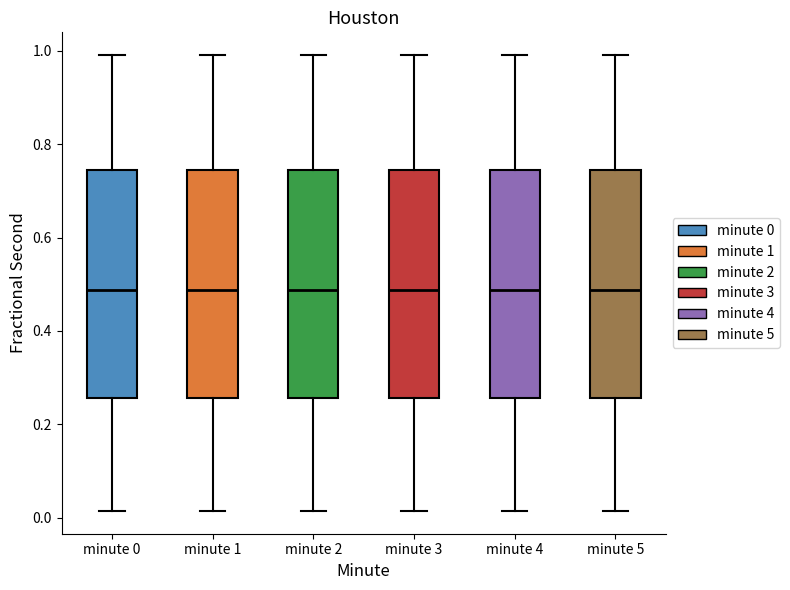

Reading left to right, read every box against the y-axis: the position of its median line, the range the box covers, and the ends of its whiskers. The values are not printed on the chart, so give them approximately, as read against the axis.

minute 0: median 0.48, box 0.26 to 0.74, whiskers 0.02 to 1.00
minute 1: median 0.48, box 0.26 to 0.74, whiskers 0.02 to 1.00
minute 2: median 0.48, box 0.26 to 0.74, whiskers 0.02 to 1.00
minute 3: median 0.48, box 0.26 to 0.74, whiskers 0.02 to 1.00
minute 4: median 0.48, box 0.26 to 0.74, whiskers 0.02 to 1.00
minute 5: median 0.48, box 0.26 to 0.74, whiskers 0.02 to 1.00